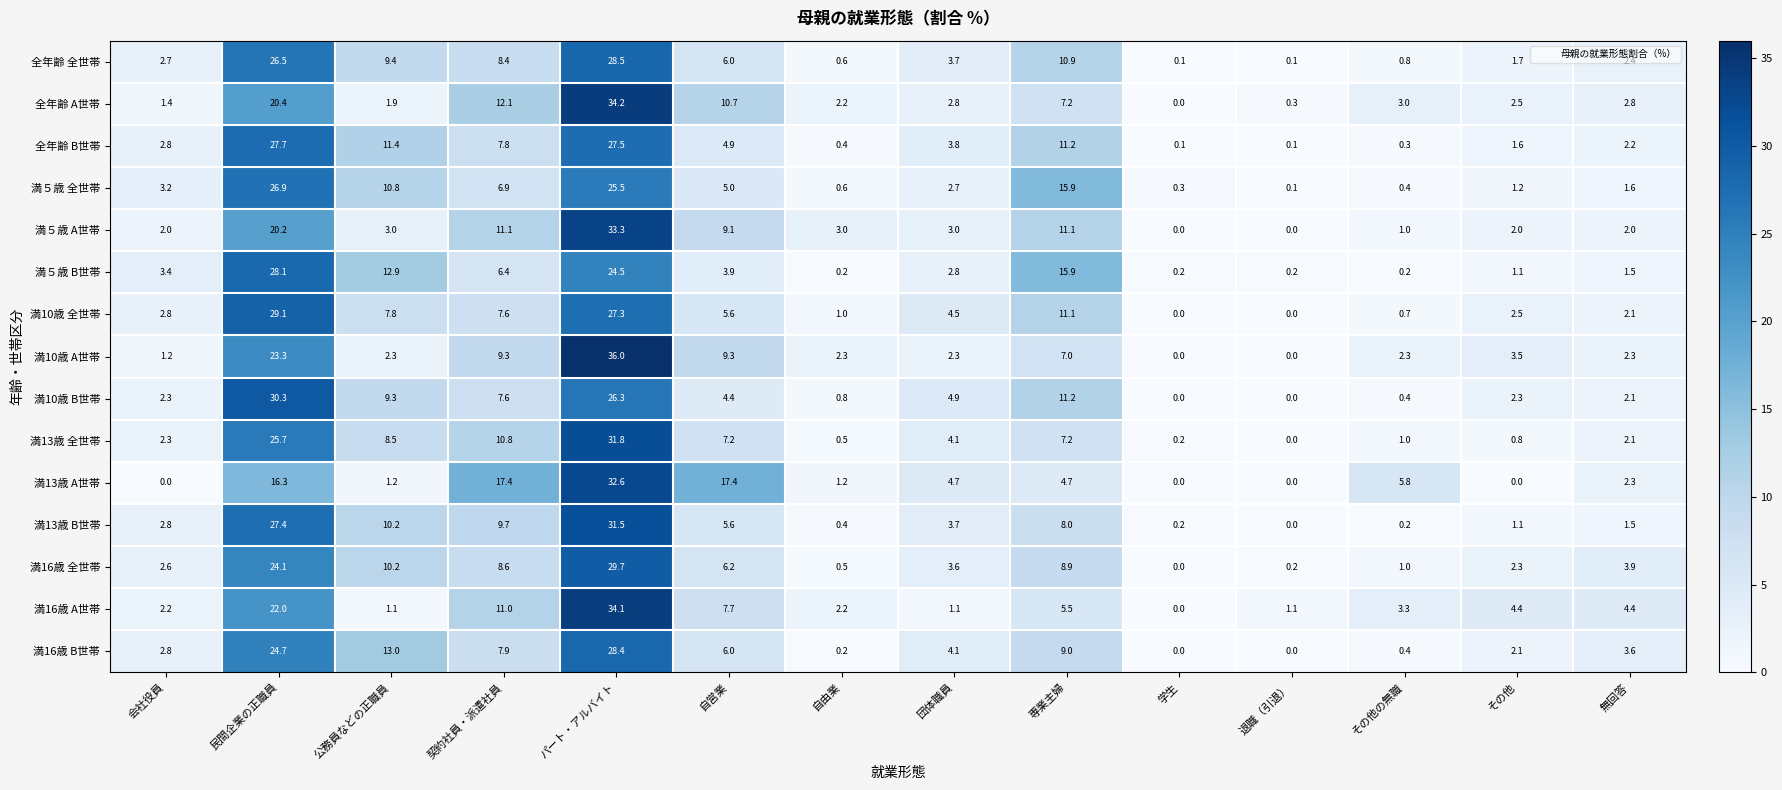

Which series has the largest total across all categories?

満13歳 A世帯